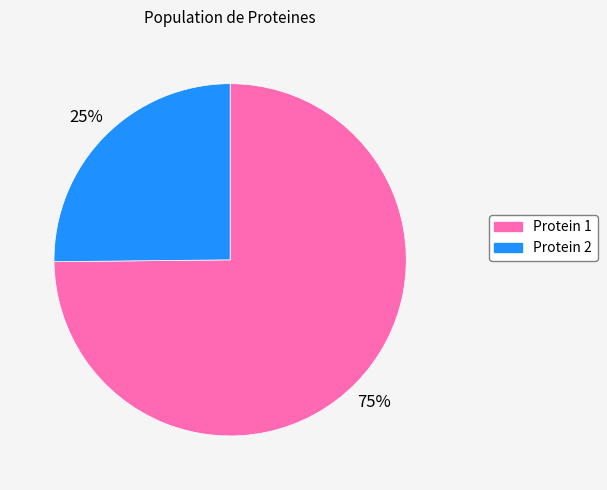

Does Protein 2 account for over 50% of the chart?

No